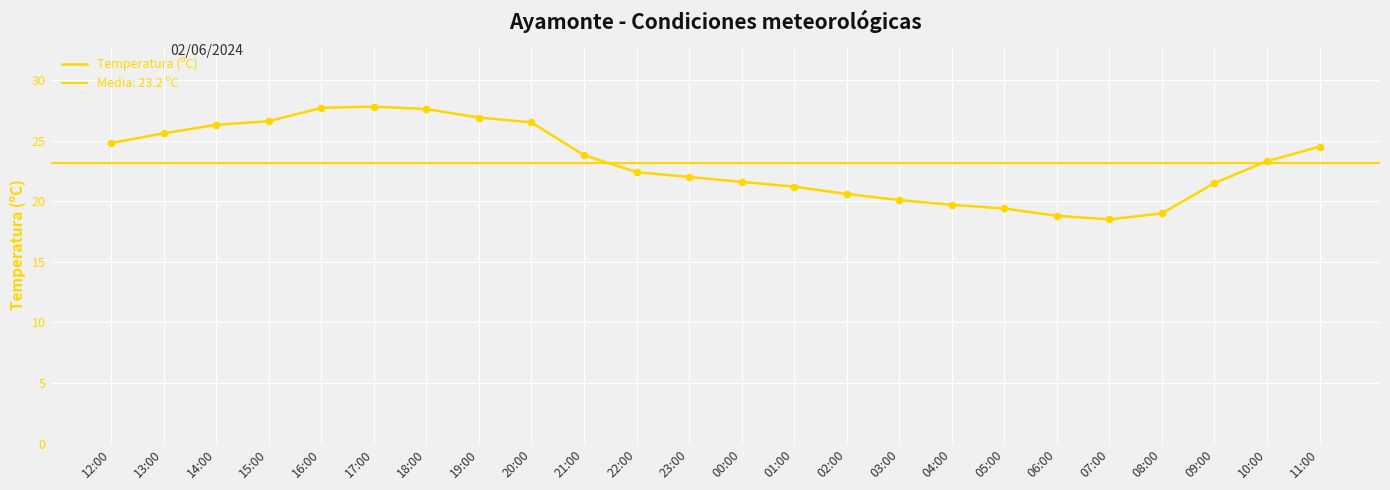

Between 05:00 and 20:00, which is larger?

20:00